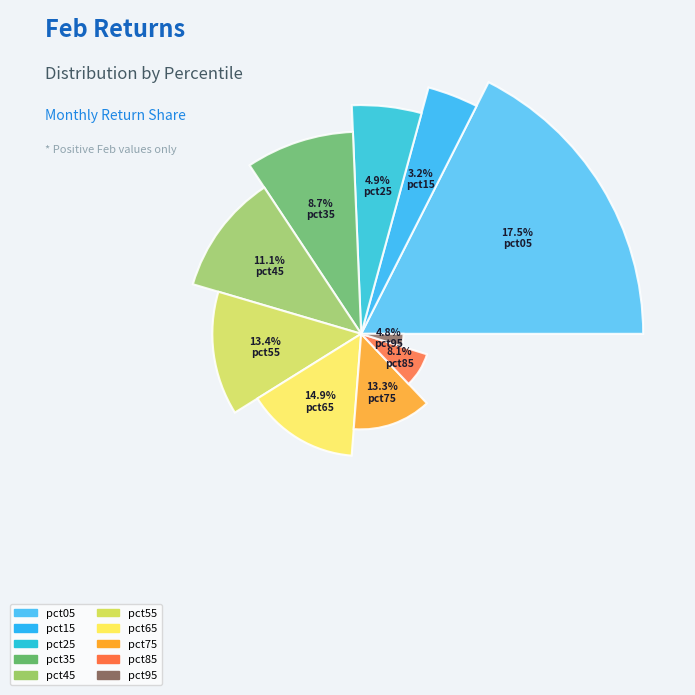

Is there any slice that represents more than half of the pie?

No